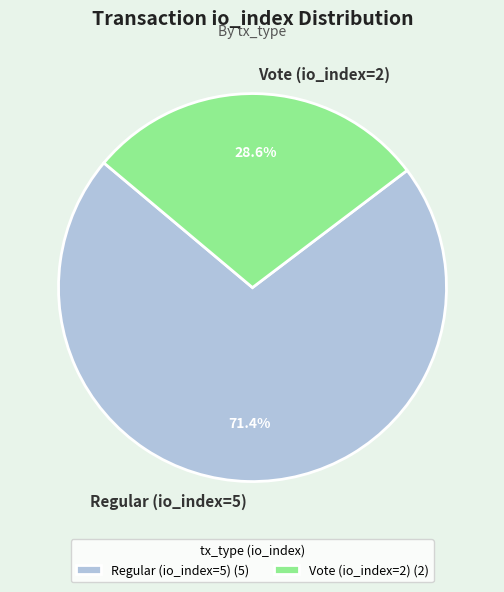

True or false: Vote (io_index=2) accounts for 37% of the total.

False